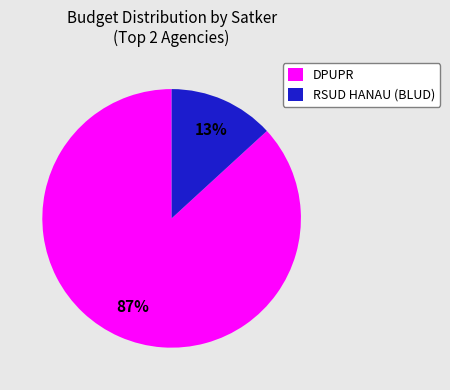

Which has a higher value, DPUPR or RSUD HANAU (BLUD)?

DPUPR